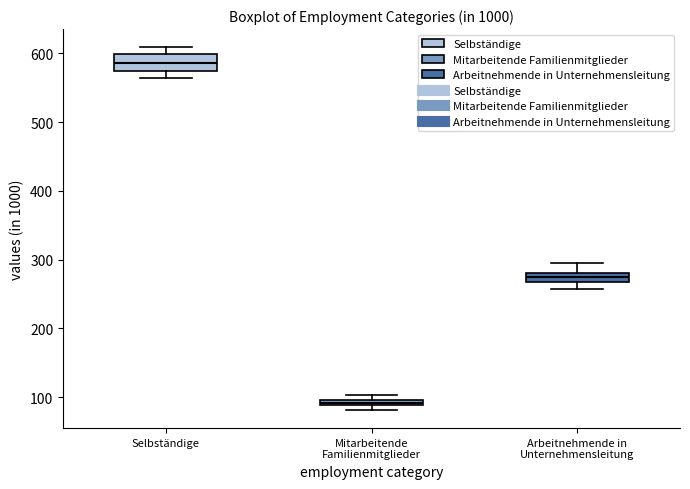

Where is the lower edge of the box for Arbeitnehmende in Unternehmensleitung on the y-axis? The values are not printed on the chart, so give them approximately, as read against the axis.

270